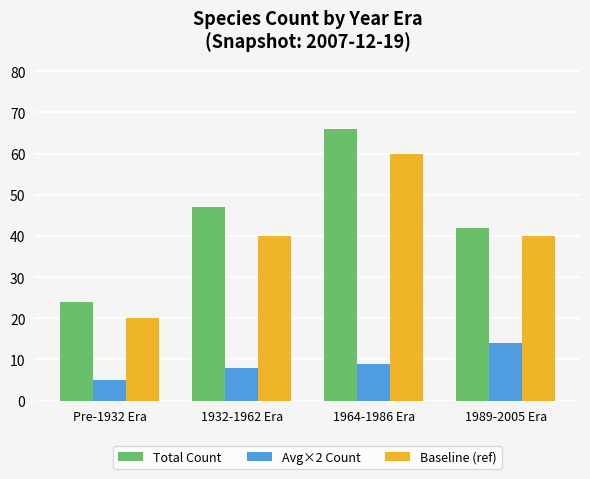

At which label does Total Count reach its peak?

1964-1986 Era